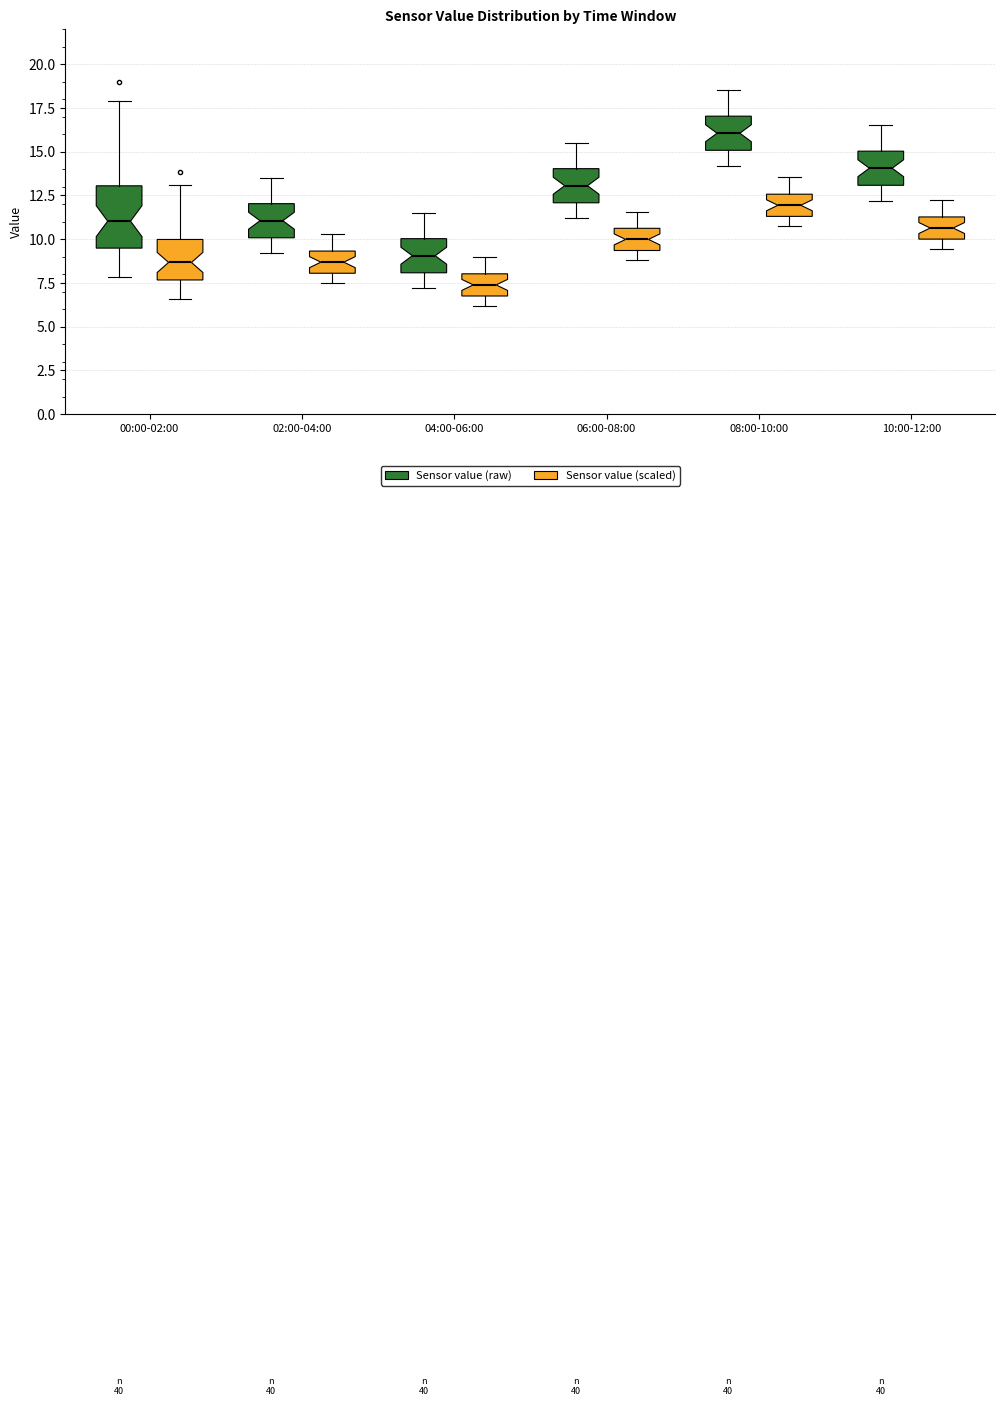

Reading left to right, transcribe this box plot: for each box, give where its median line is, the range the box spans, and where its two whiskers end, as read against the y-axis. The values are not printed on the chart, so give them approximately, as read against the axis.

00:00-02:00 (Sensor value (raw)): median 11.0, box 9.5 to 13.0, whiskers 8.0 to 18.0
00:00-02:00 (Sensor value (scaled)): median 8.5, box 7.5 to 10.0, whiskers 6.5 to 13.0
02:00-04:00 (Sensor value (raw)): median 11.0, box 10.0 to 12.0, whiskers 9.0 to 13.5
02:00-04:00 (Sensor value (scaled)): median 8.5, box 8.0 to 9.5, whiskers 7.5 to 10.5
04:00-06:00 (Sensor value (raw)): median 9.0, box 8.0 to 10.0, whiskers 7.0 to 11.5
04:00-06:00 (Sensor value (scaled)): median 7.5, box 6.5 to 8.0, whiskers 6.0 to 9.0
06:00-08:00 (Sensor value (raw)): median 13.0, box 12.0 to 14.0, whiskers 11.0 to 15.5
06:00-08:00 (Sensor value (scaled)): median 10.0, box 9.5 to 10.5, whiskers 9.0 to 11.5
08:00-10:00 (Sensor value (raw)): median 16.0, box 15.0 to 17.0, whiskers 14.0 to 18.5
08:00-10:00 (Sensor value (scaled)): median 12.0, box 11.5 to 12.5, whiskers 10.5 to 13.5
10:00-12:00 (Sensor value (raw)): median 14.0, box 13.0 to 15.0, whiskers 12.0 to 16.5
10:00-12:00 (Sensor value (scaled)): median 10.5, box 10.0 to 11.5, whiskers 9.5 to 12.0